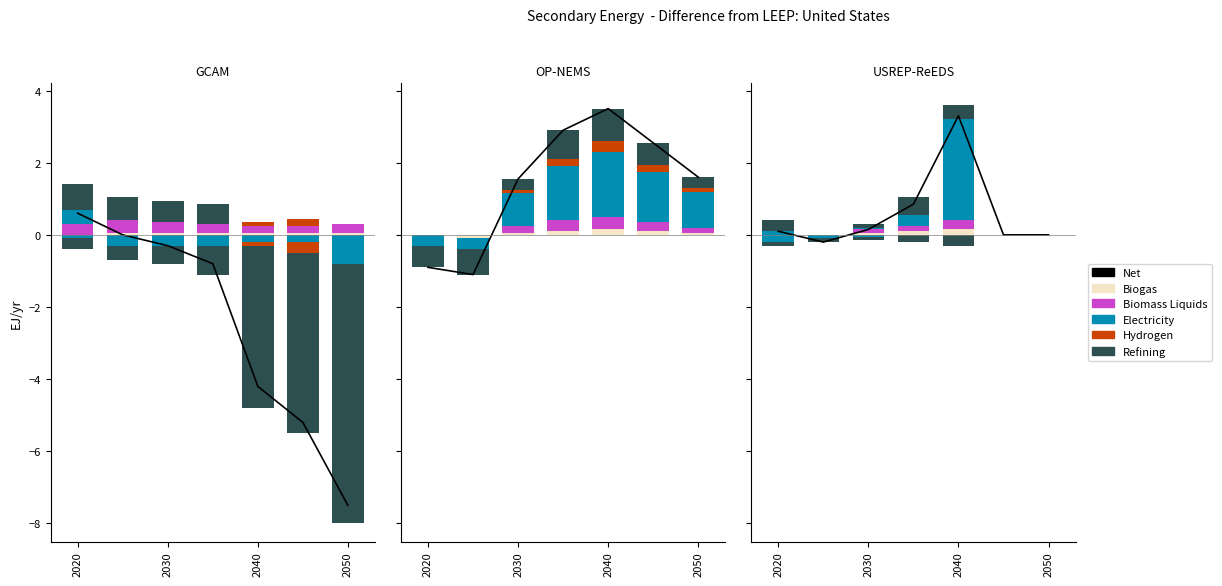

How many groups of bars are there?

7